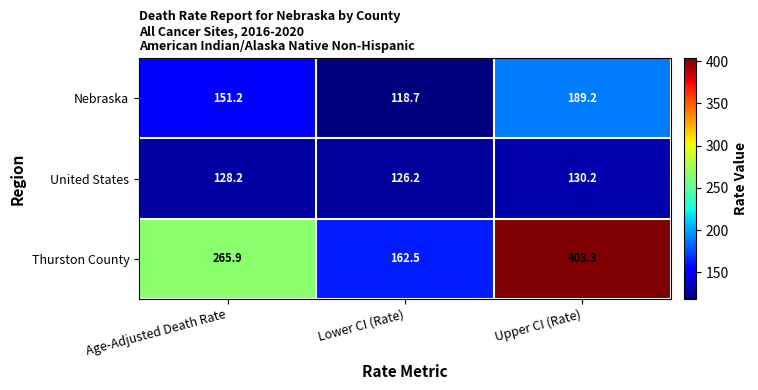

Count the number of categories in the chart.

3